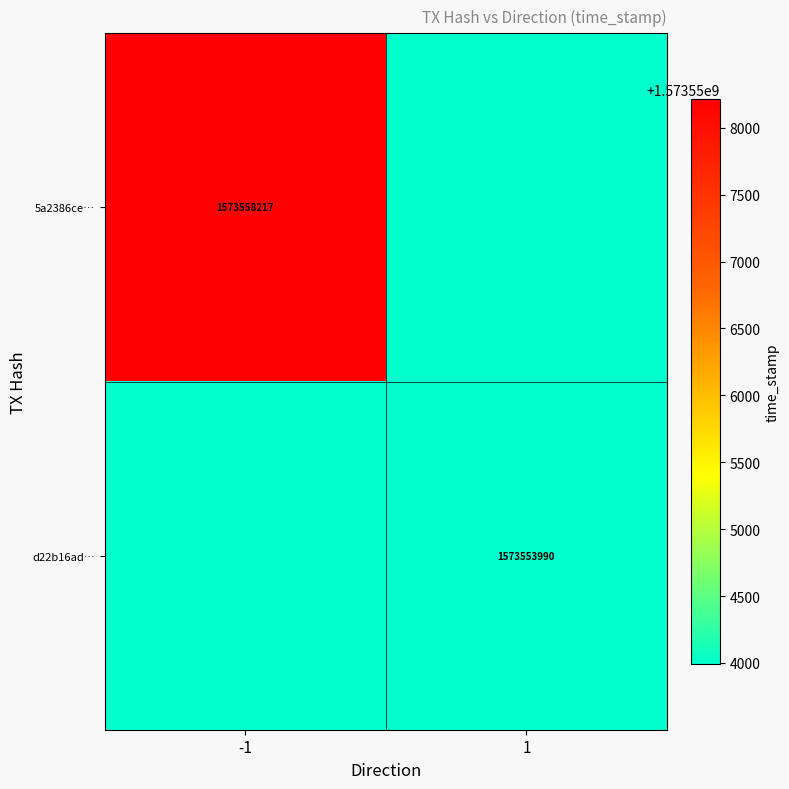

The 5a2386ce… series shows 1573558217 at -1. True or false?

True